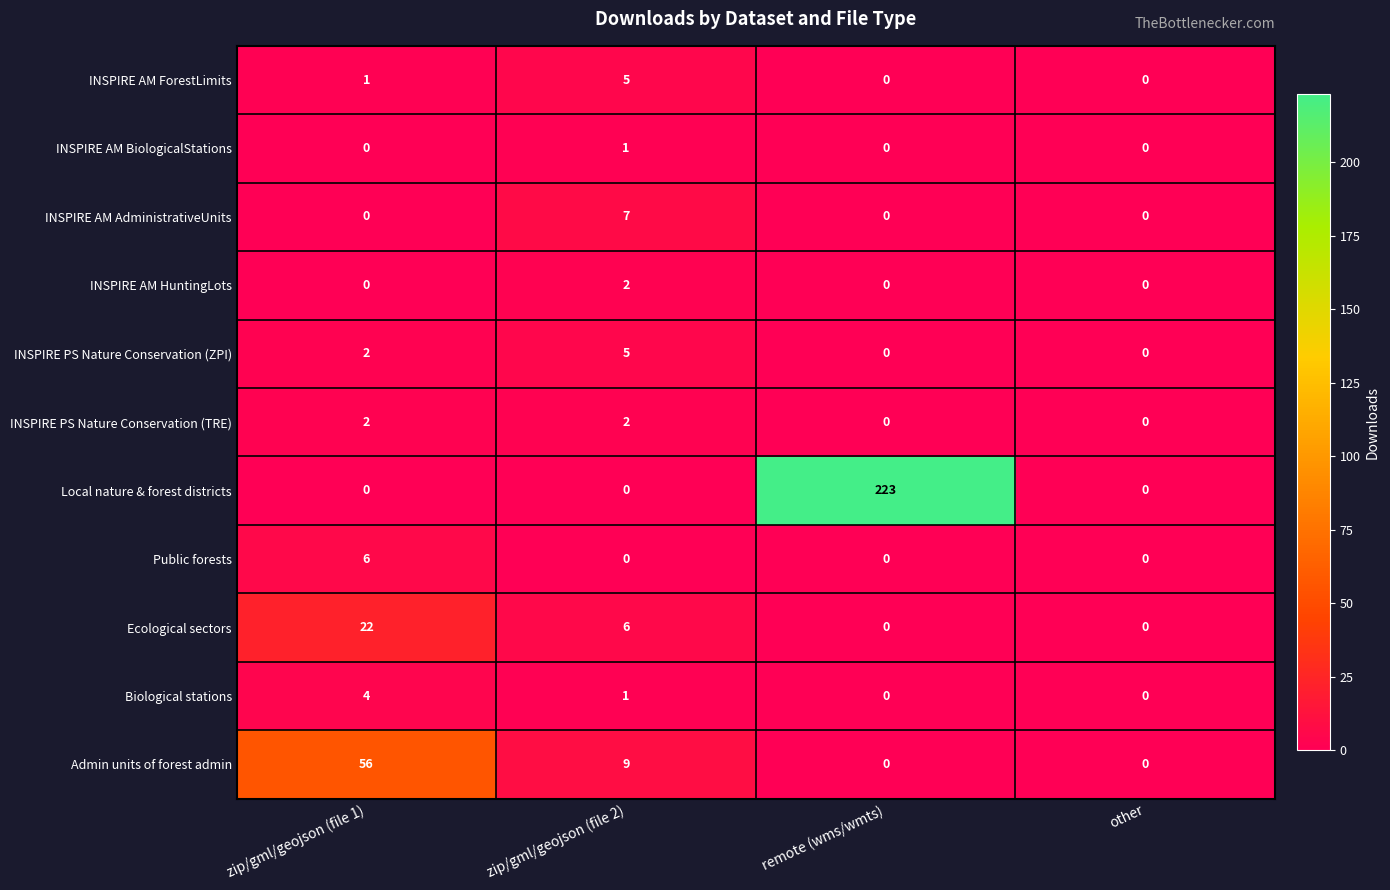

The value of Ecological sectors at other is 12. True or false?

False